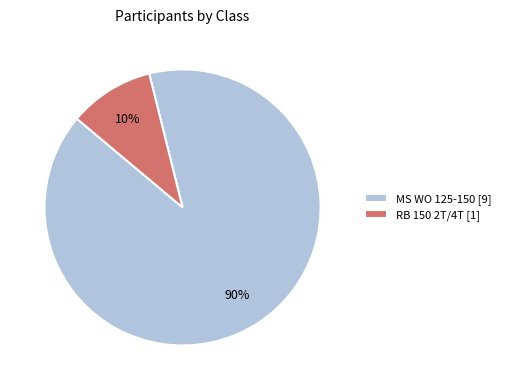

Do RB 150 2T/4T [1] and MS WO 125-150 [9] together represent more than half of the pie?

Yes